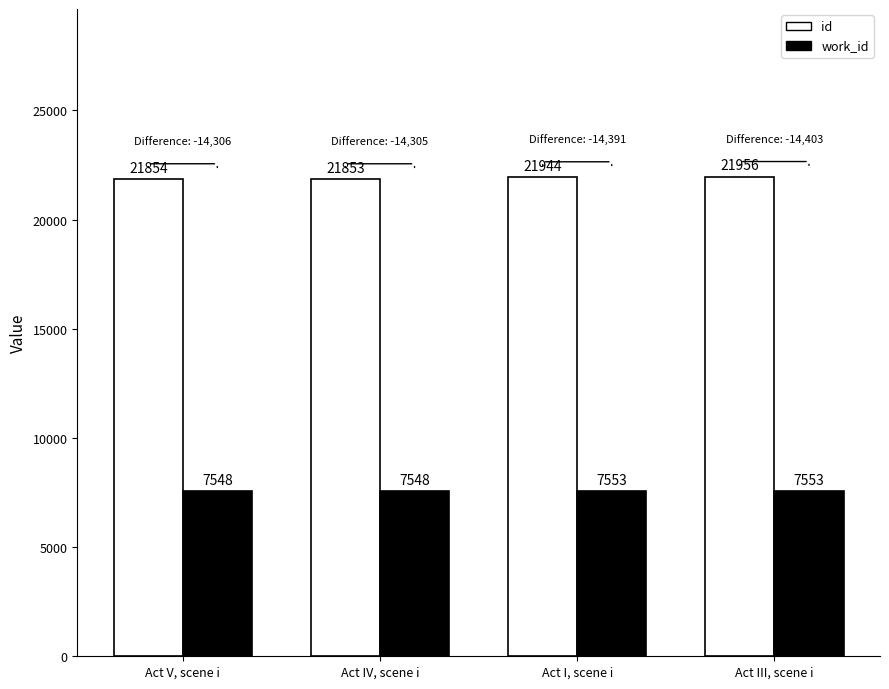

What is the minimum value for id?

21853